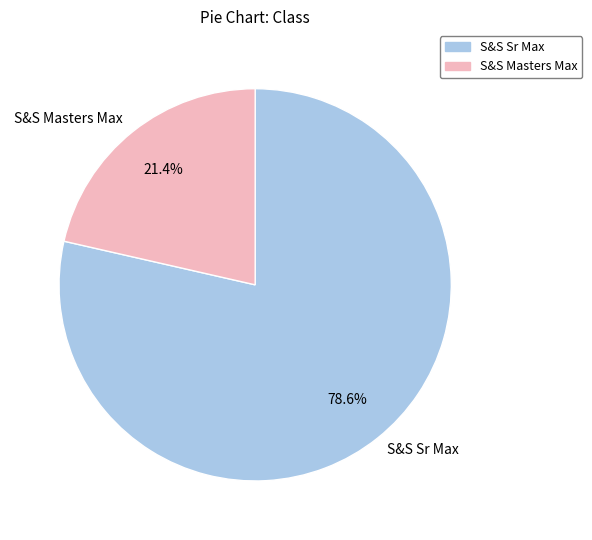

To the nearest percent, what portion does S&S Sr Max represent?

79%